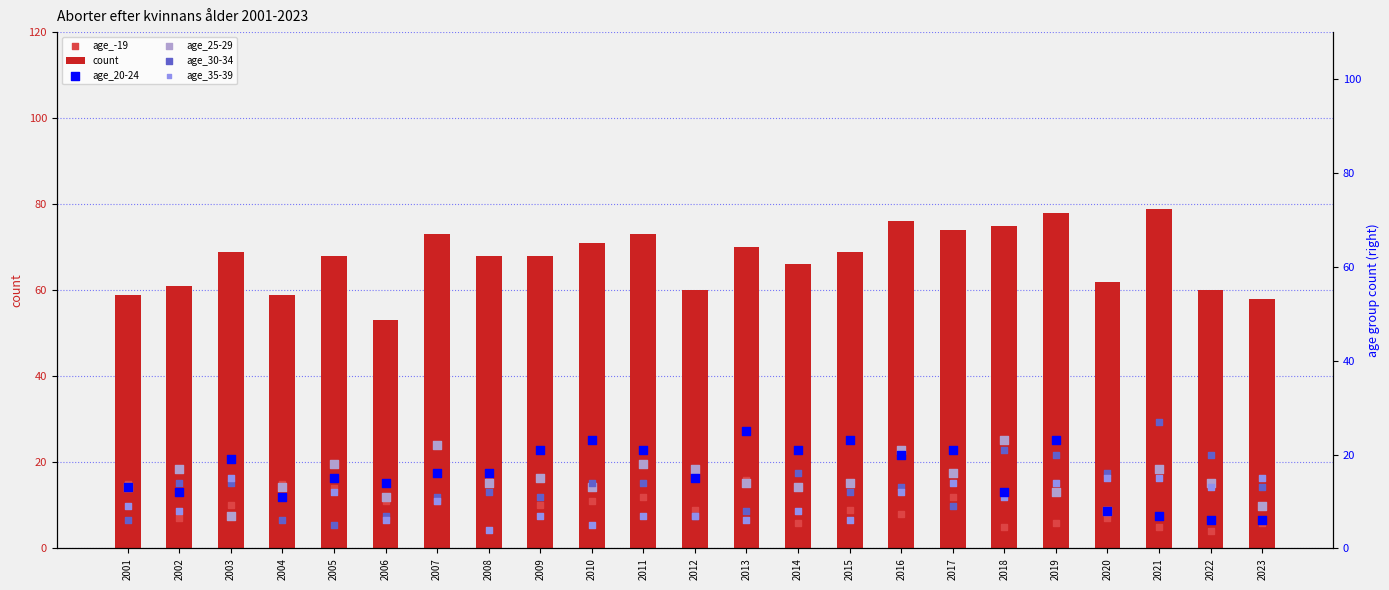

Is the value of count at 2020 greater than the value of age_25-29 at 2023?

Yes